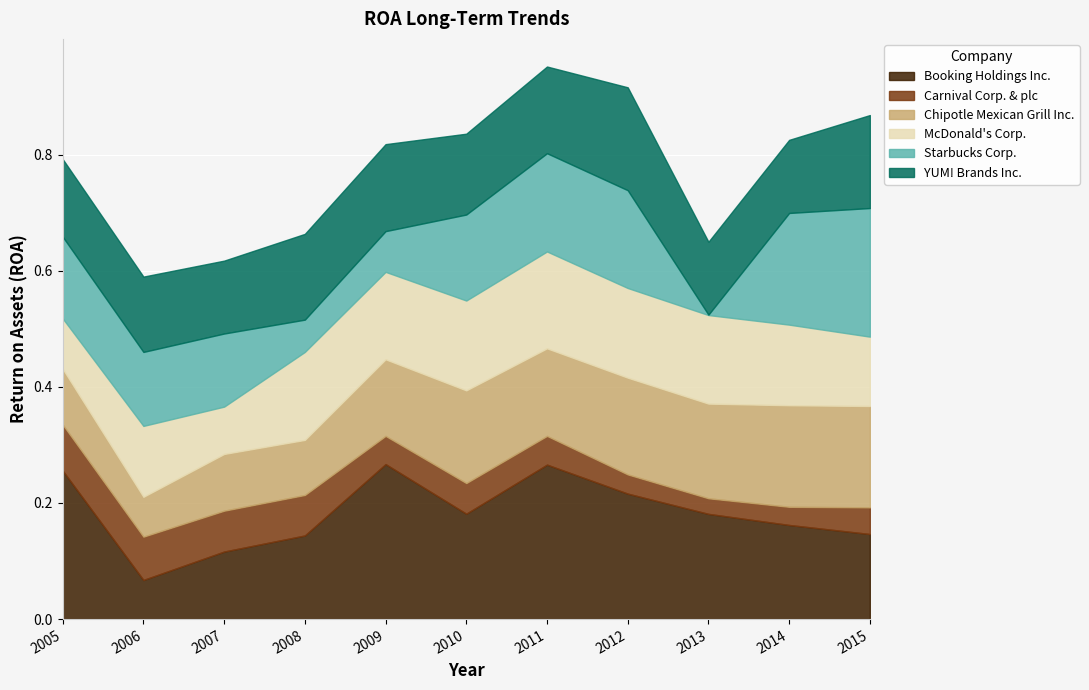

What is the approximate value of Chipotle Mexican Grill Inc. at 2015?

0.2